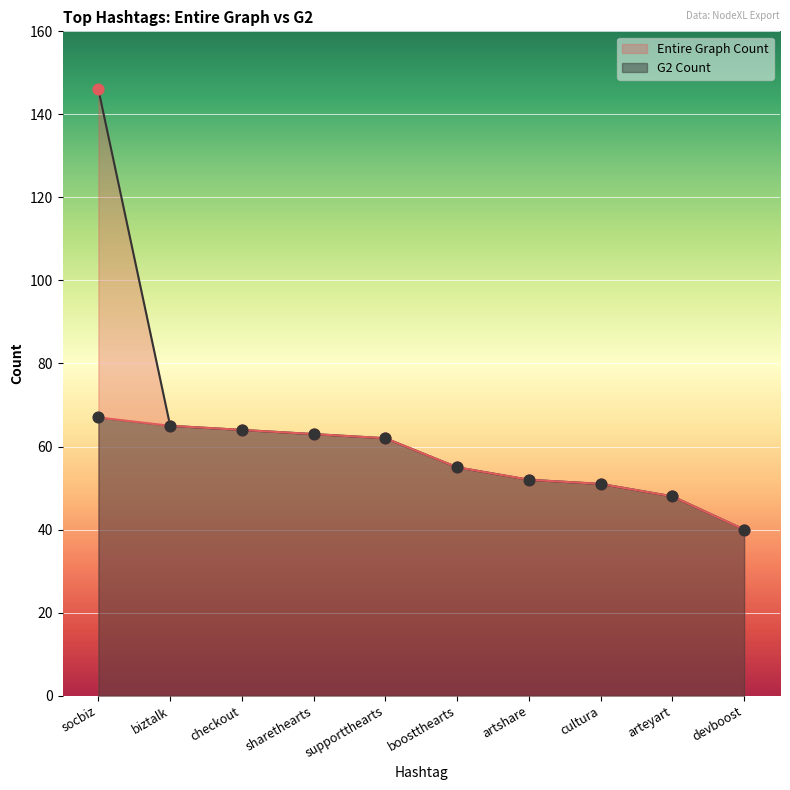

At how many categories does at least one series exceed 62?

4